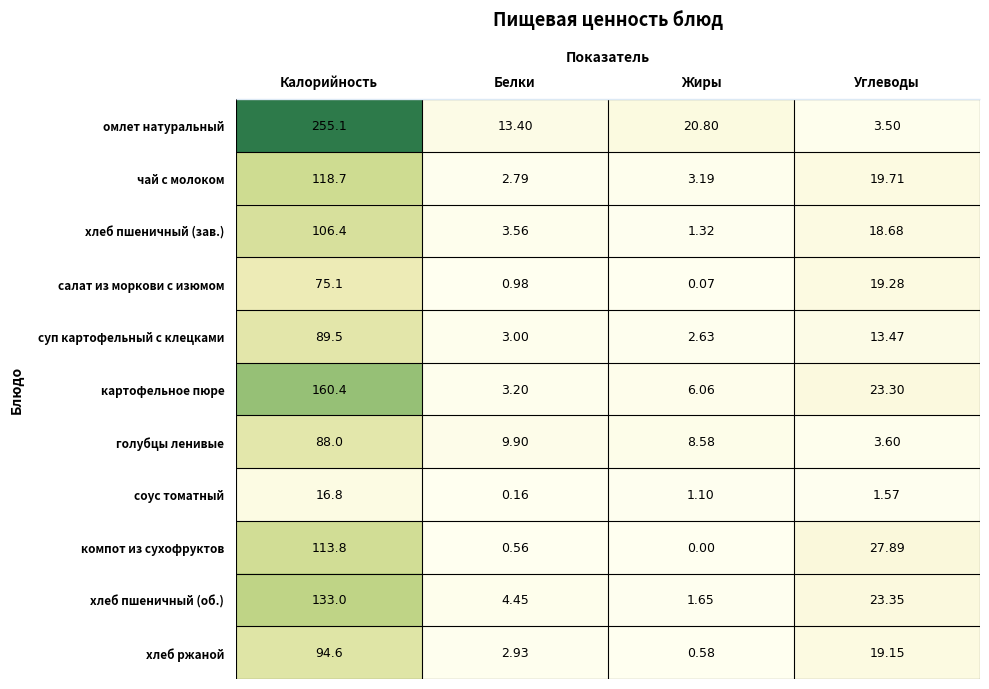

How many distinct data groups are displayed?

11